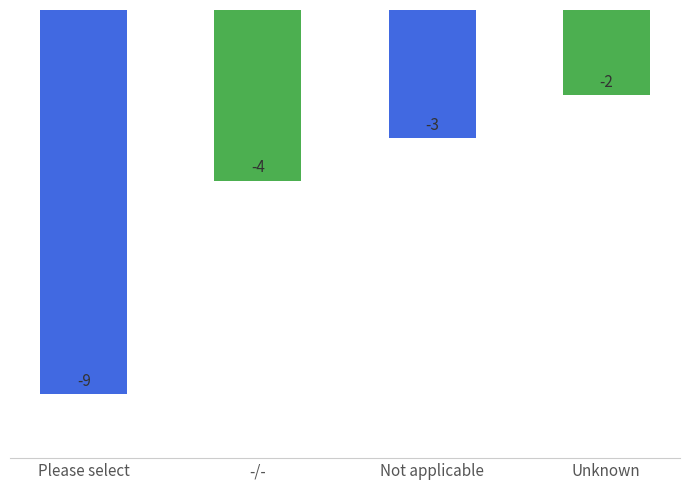

Are the bars grouped side by side (vs. stacked)?

No